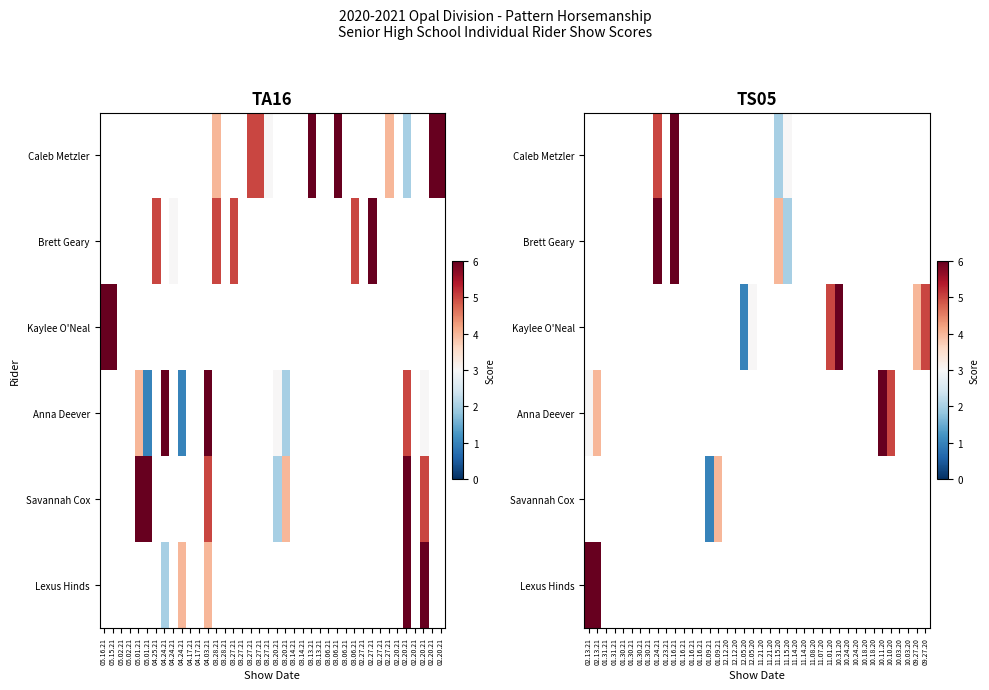

What is the minimum value shown in the chart?

1.0